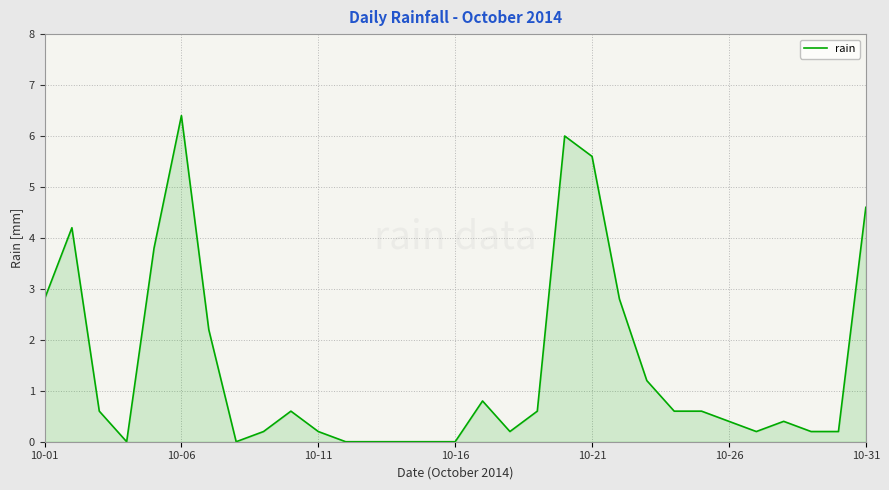

What is the maximum value shown in the chart?

6.4